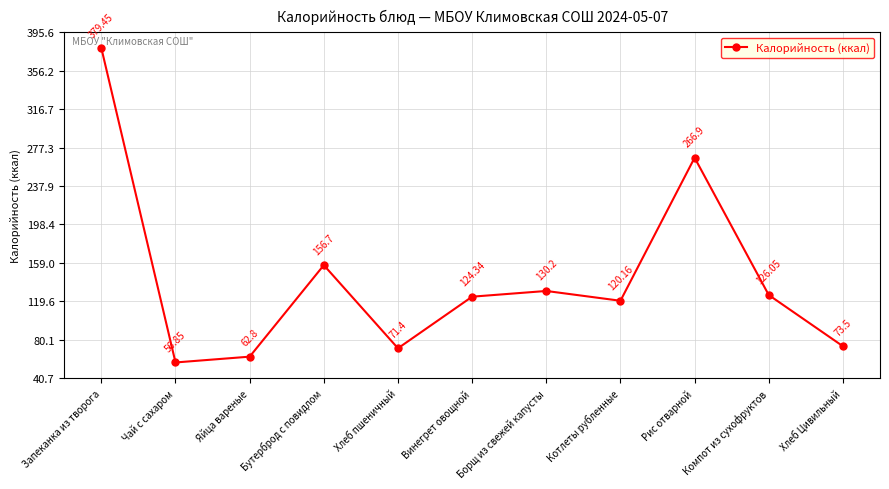

How many lines are shown in the chart?

1